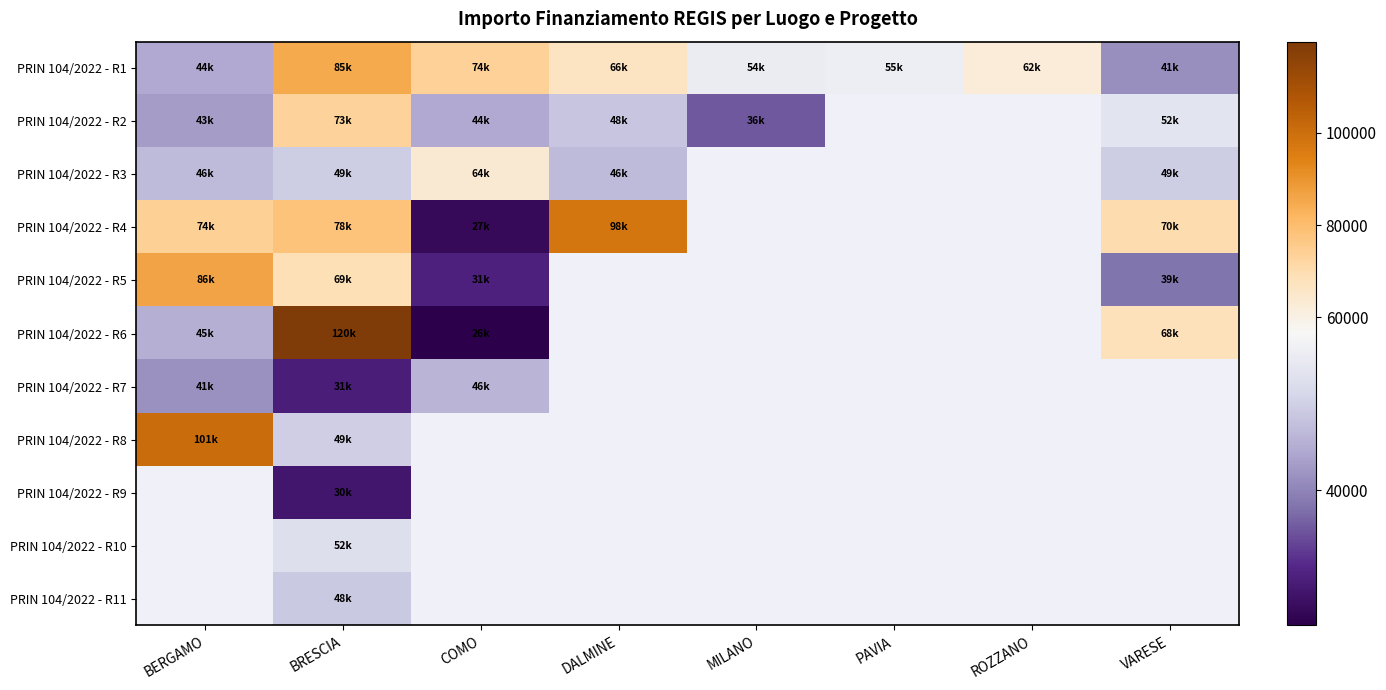

At how many categories does at least one series exceed 58273?

6